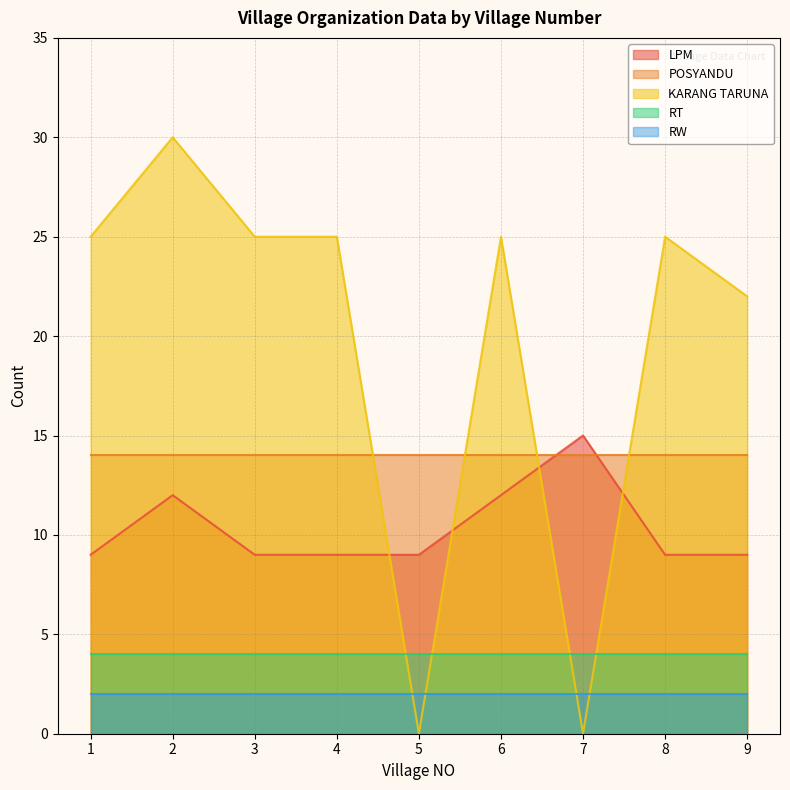

Rank the categories by LPM value from highest to lowest.

7, 2, 6, 1, 3, 4, 5, 8, 9